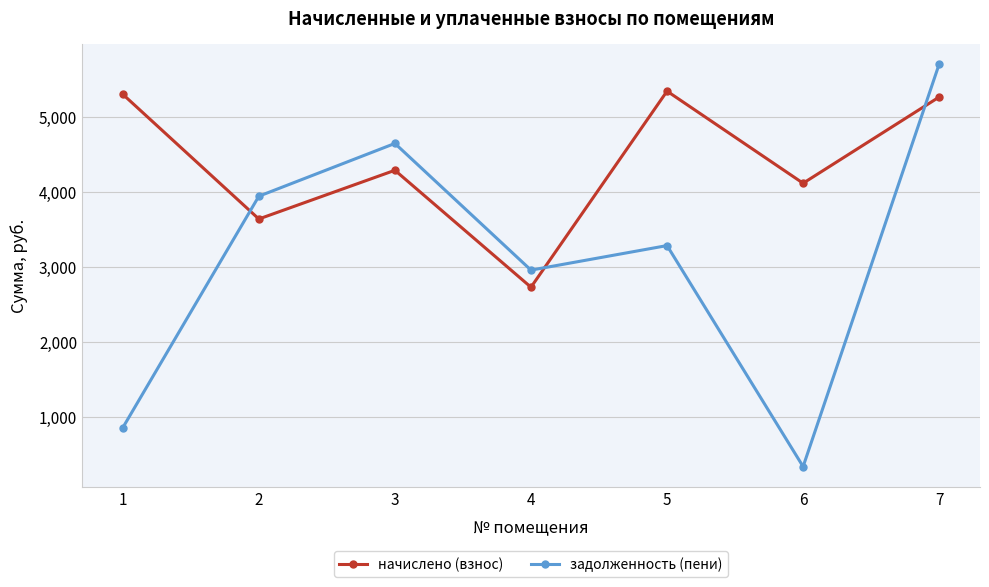

At how many categories does at least one series exceed 3439?

6